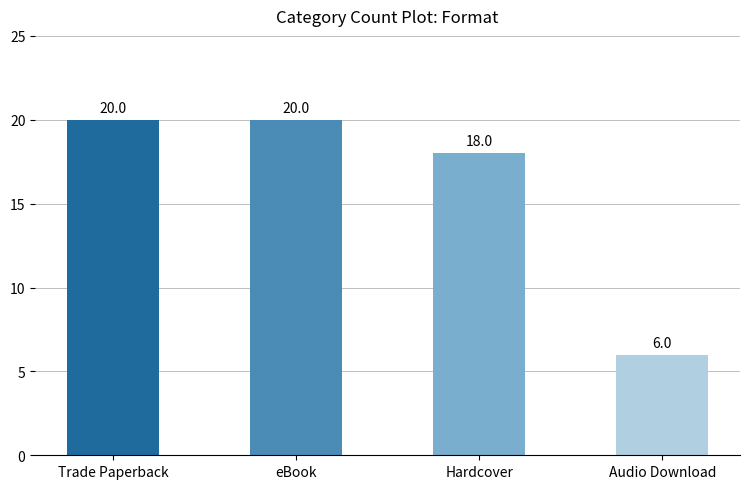

Count the number of data series in this chart.

1